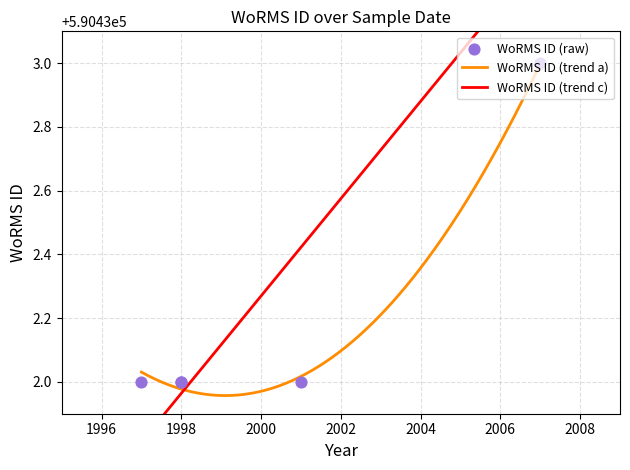

What is the ratio of the value at 2007 to the value at 1998?

1.0